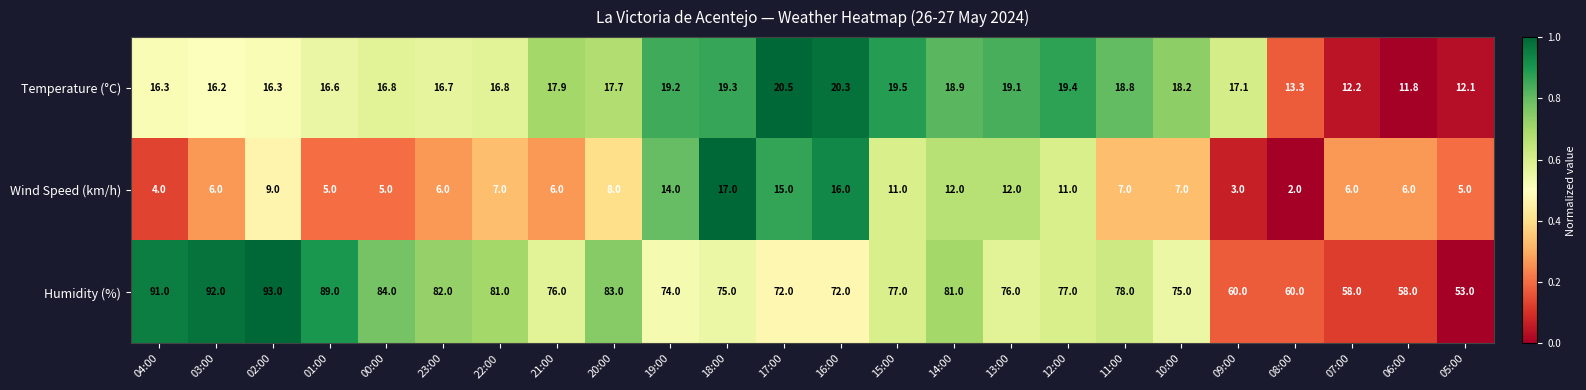

Rank the series at 00:00 from highest to lowest value.

Humidity (%), Temperature (°C), Wind Speed (km/h)